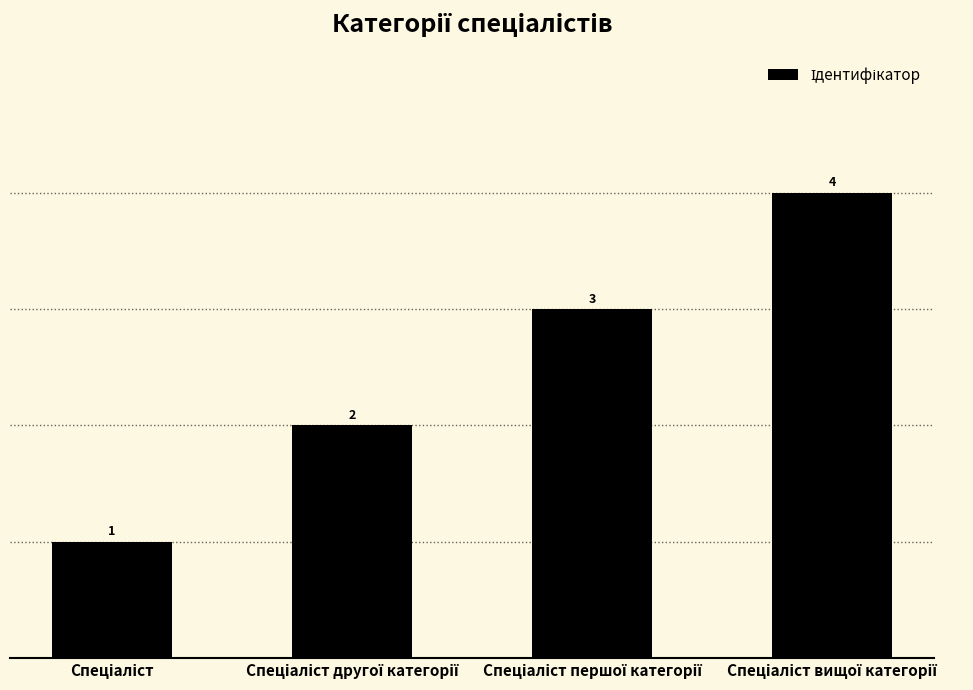

What is the maximum value shown in the chart?

4